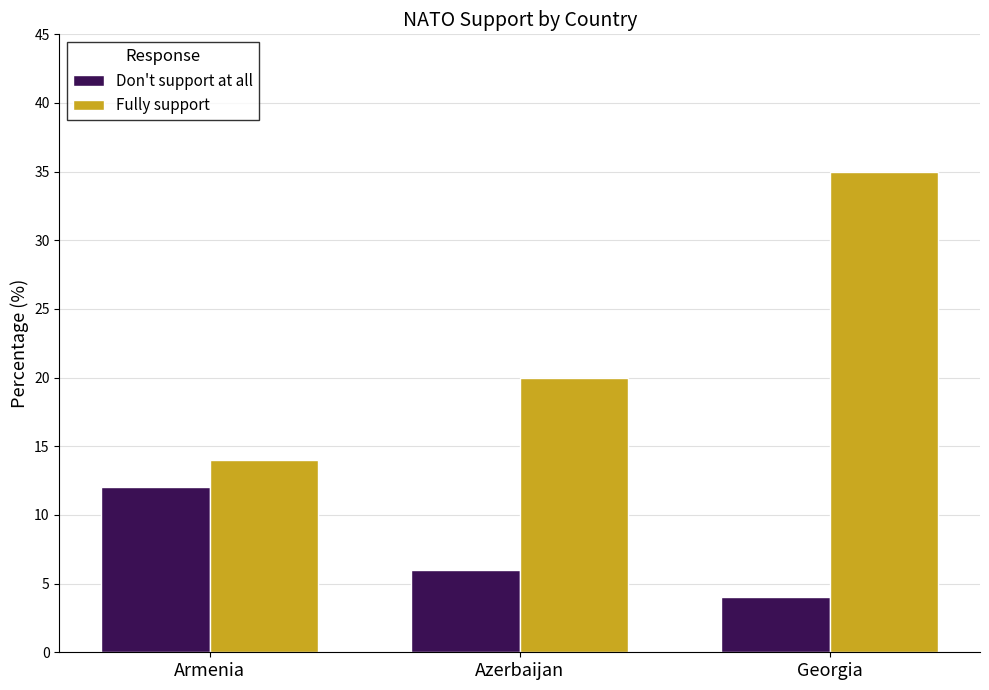

Reading right to left, extract all data points from this chart.

Don't support at all: Georgia=4	Azerbaijan=6	Armenia=12
Fully support: Georgia=35	Azerbaijan=20	Armenia=14